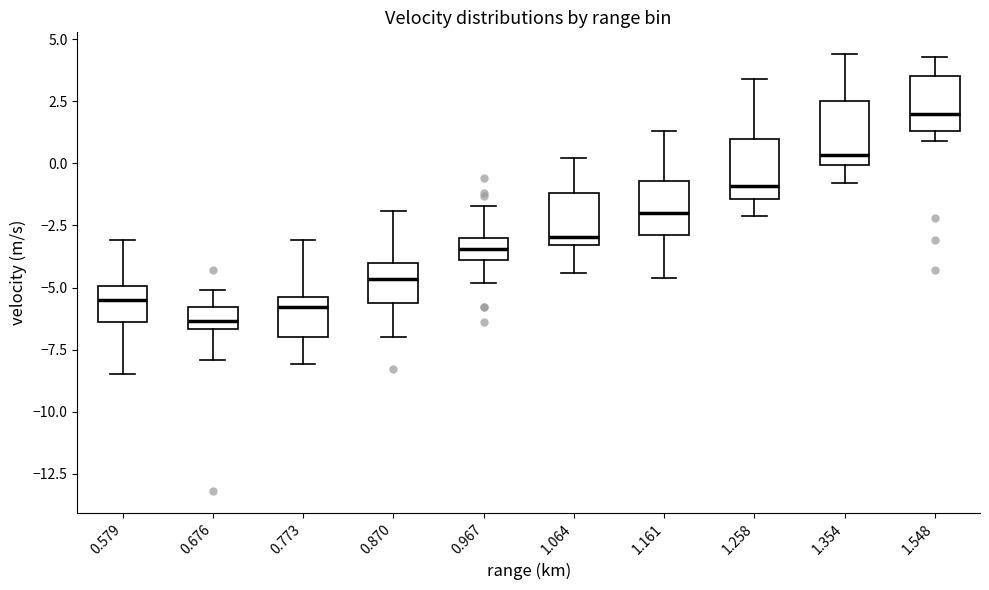

Which box's median line is the lowest?

0.676